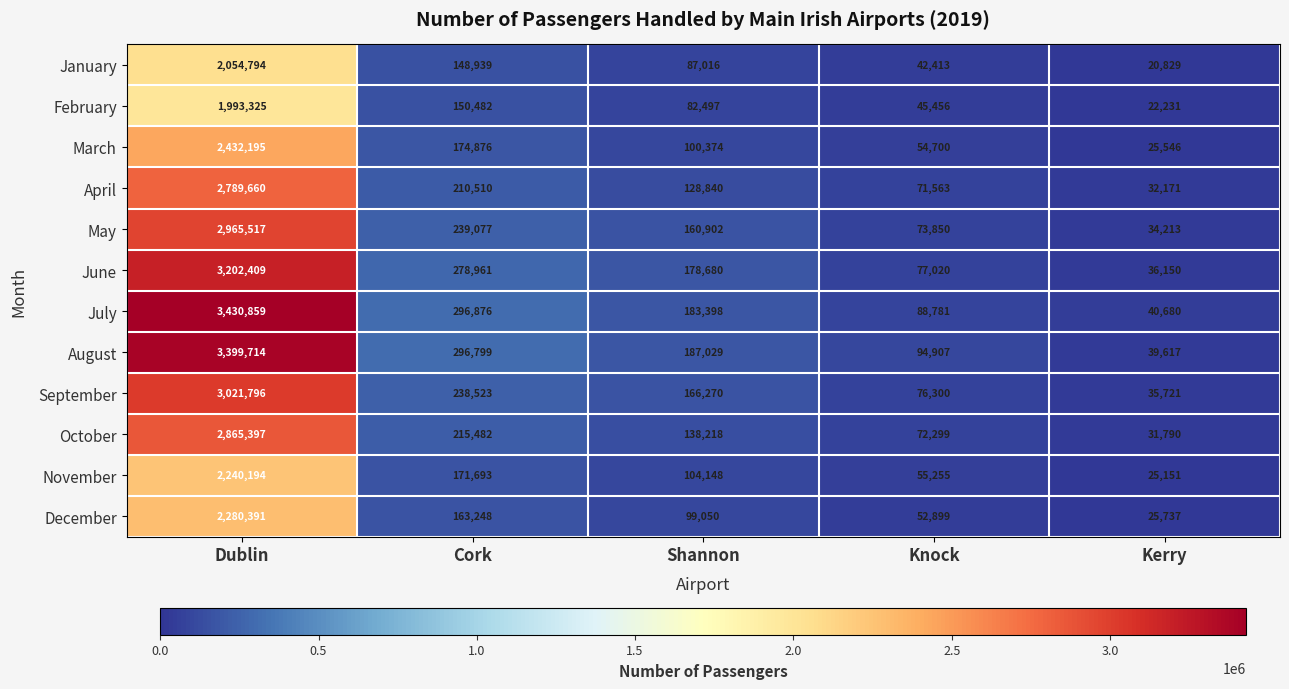

List the labels in order of May value, smallest first.

Kerry, Knock, Shannon, Cork, Dublin